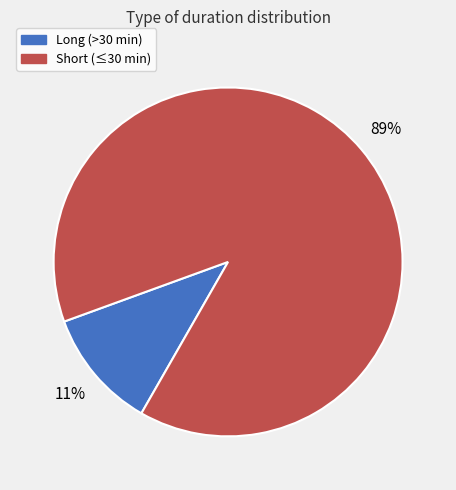

Does any single category account for the majority?

Yes